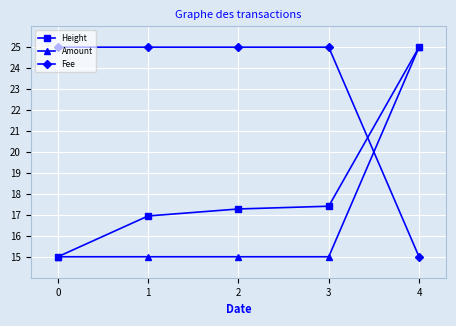

What is the sum of all Height values?

91.6